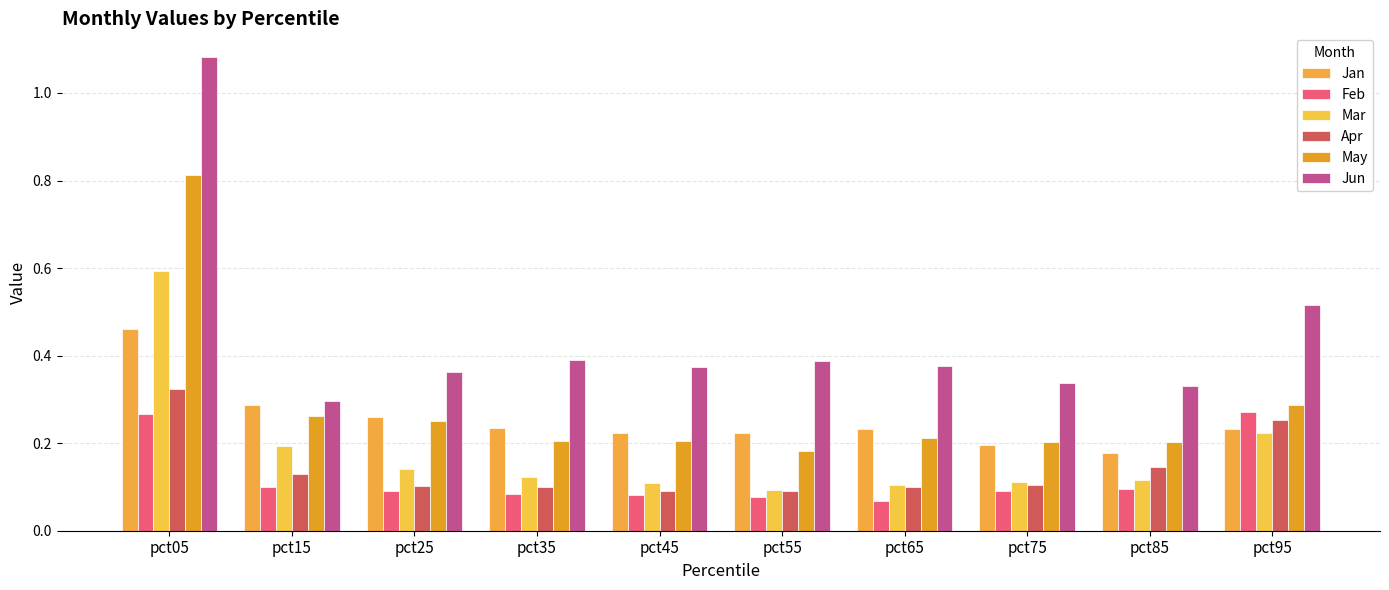

How many categories are shown in the chart?

10